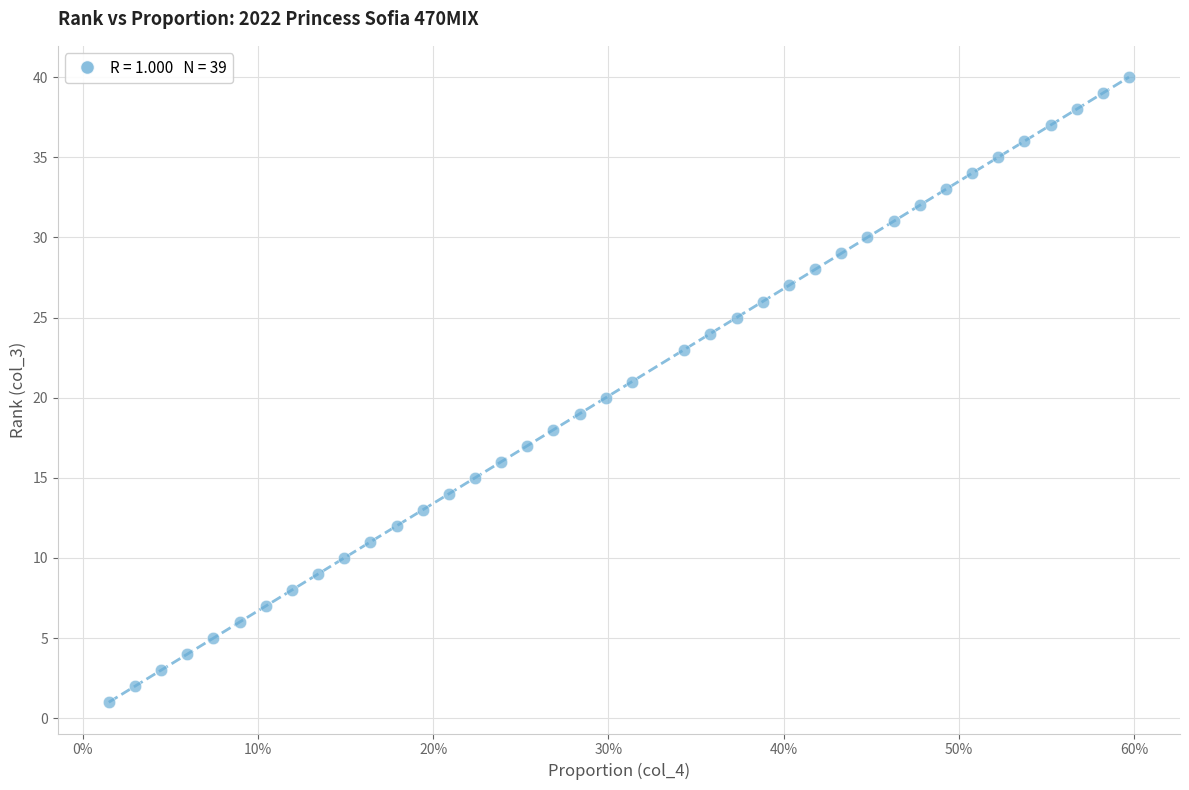

Count the number of points in this scatter plot.

39